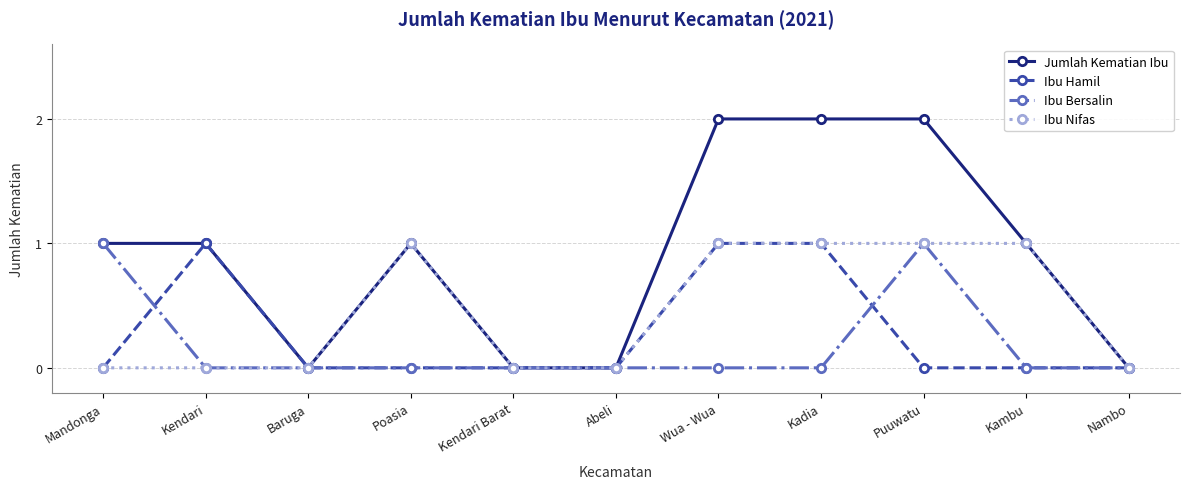

The value of Ibu Bersalin at Kadia is 1. True or false?

False